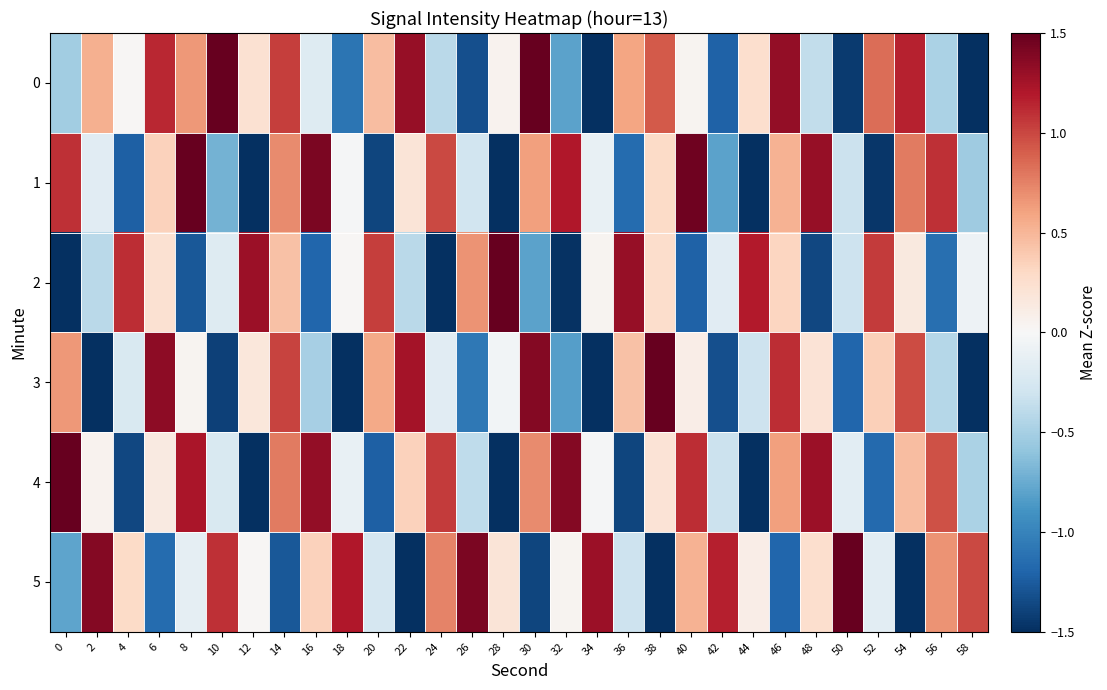

What is the difference between the highest and lowest values at 0?

3.5